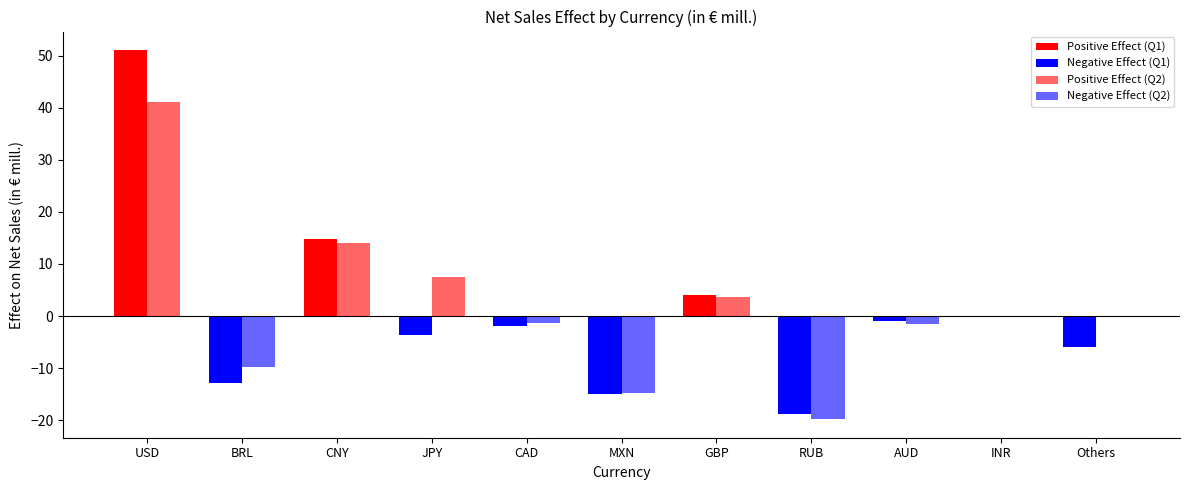

Does the chart contain any negative values?

Yes